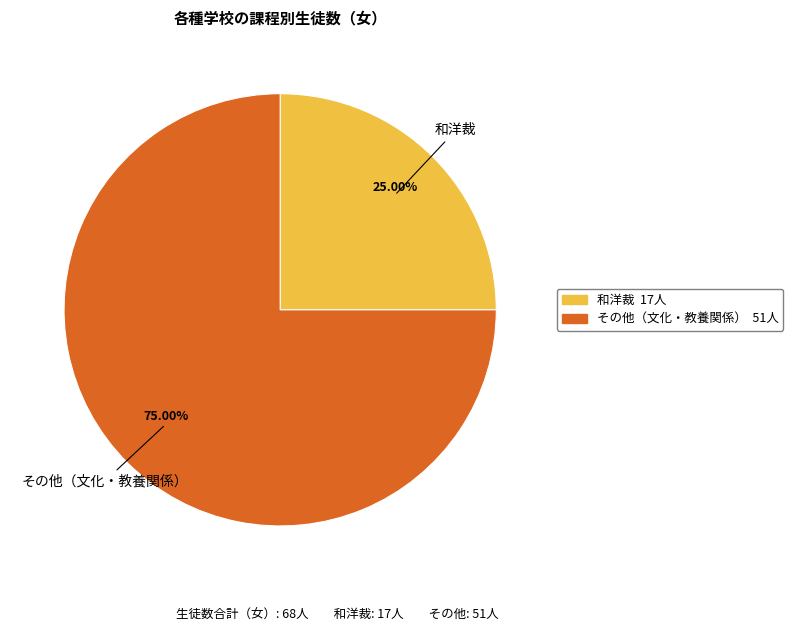

How many slices are in this pie chart?

2